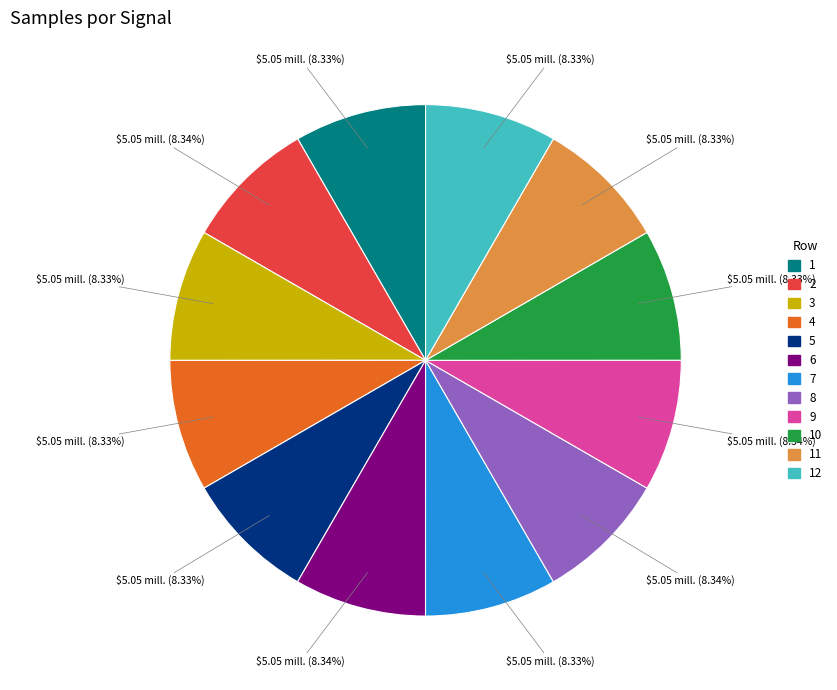

Does any single category account for the majority?

No